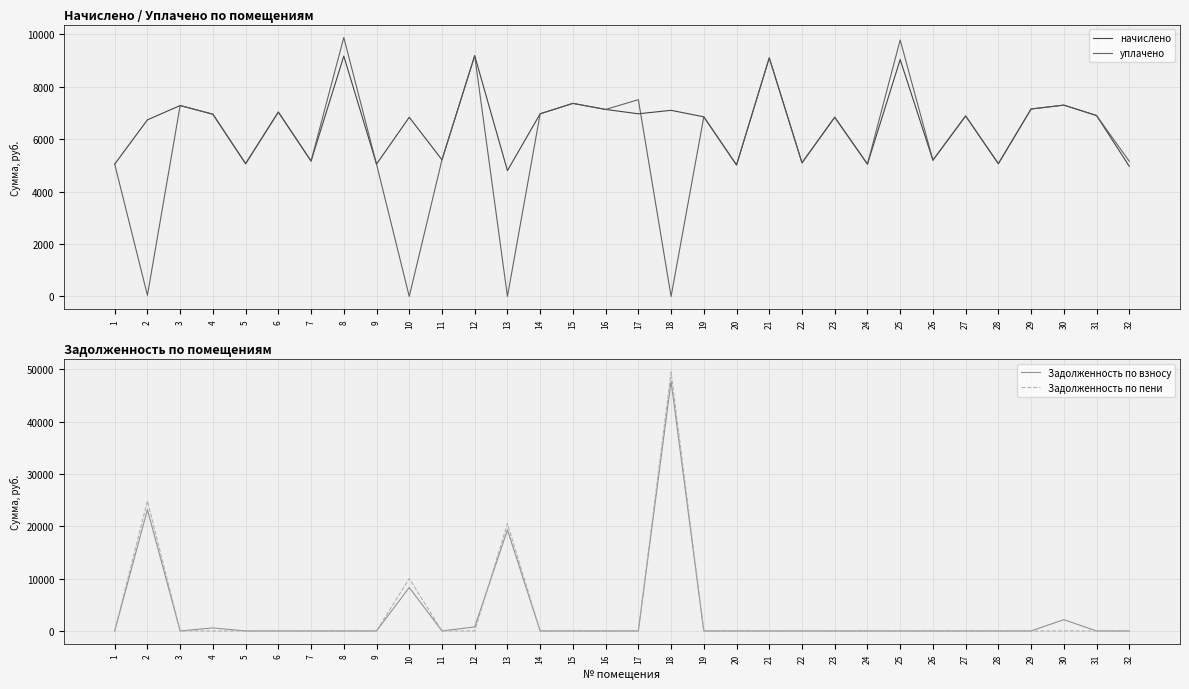

What is the value of the уплачено point at the 6th from the left?

7038.0